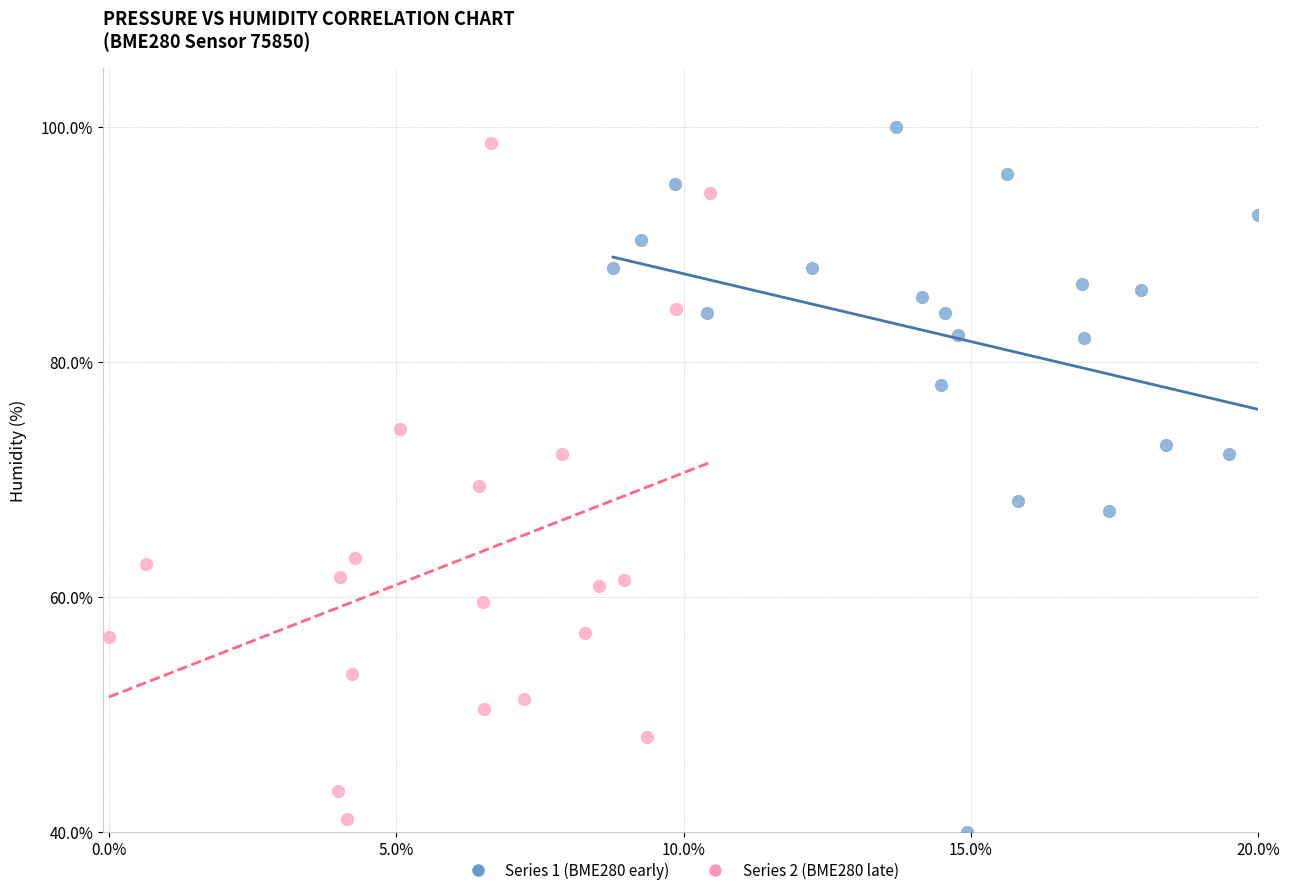

Which series contains the lowest Y value?

Series 1 (BME280 early)